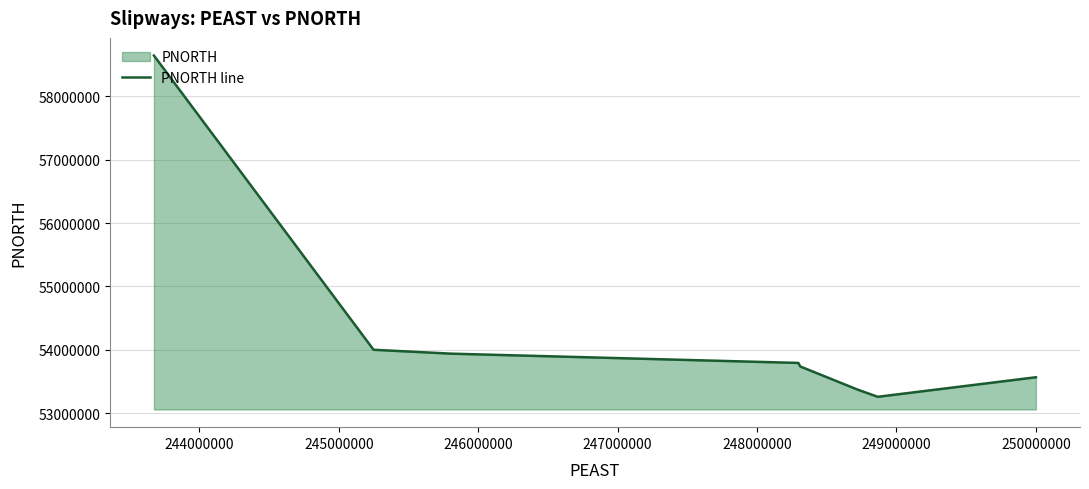

What is the average value?

54288531